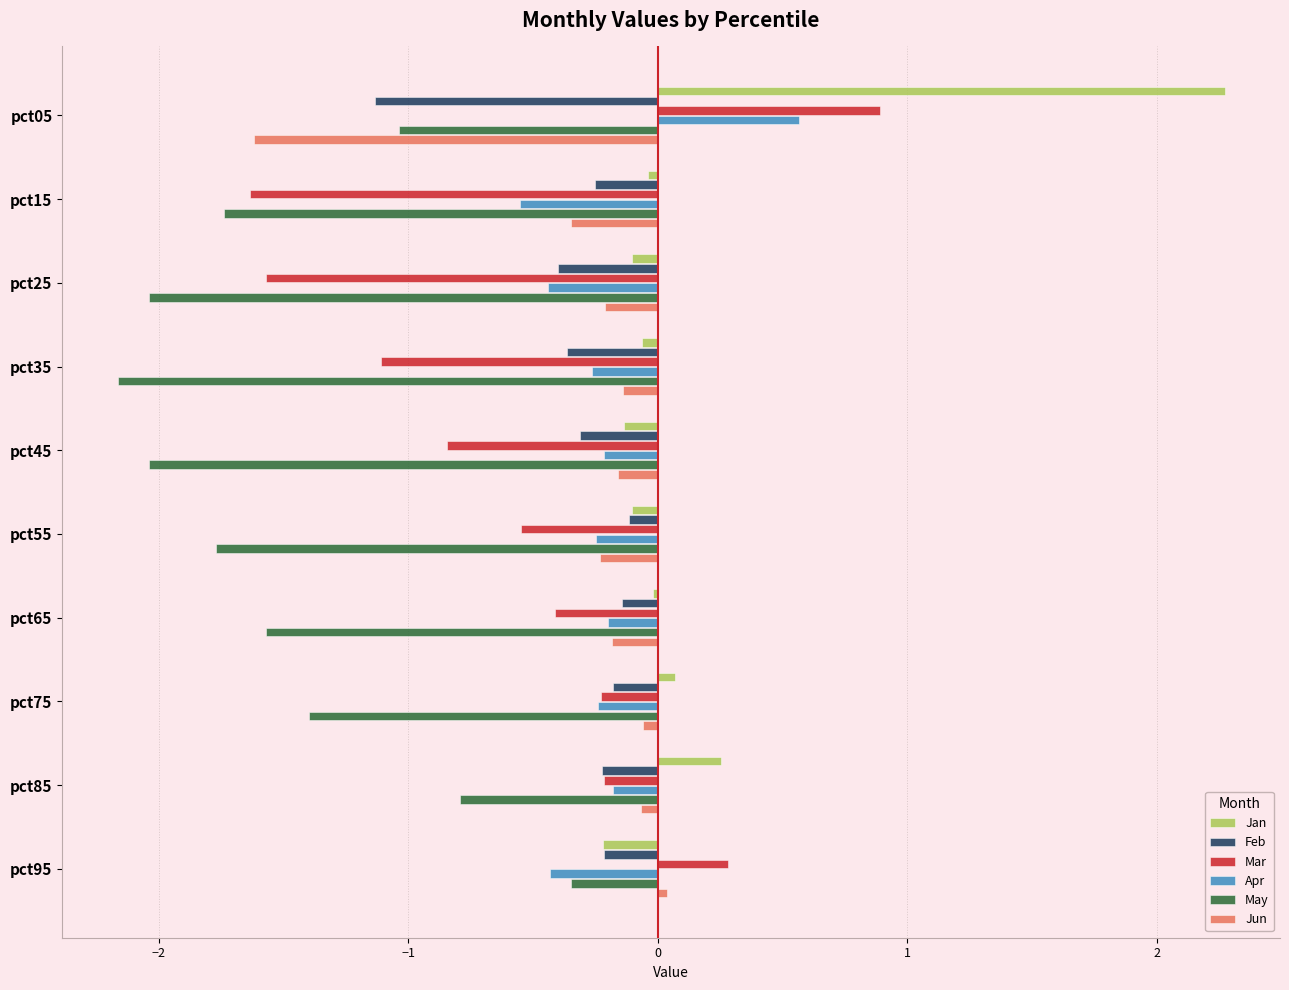

The Jun series shows -0.4 at pct55. True or false?

False